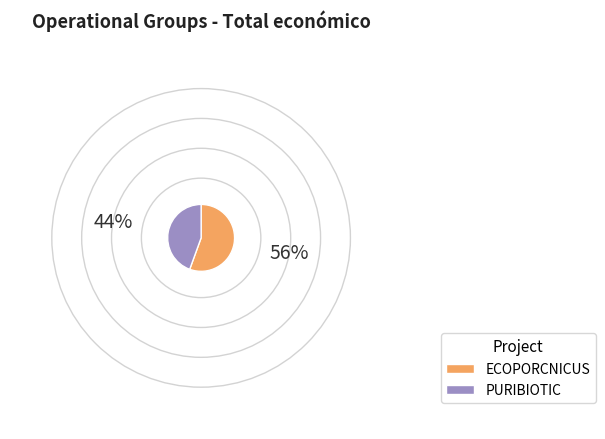

Combined, do ECOPORCNICUS and PURIBIOTIC account for over 50%?

Yes